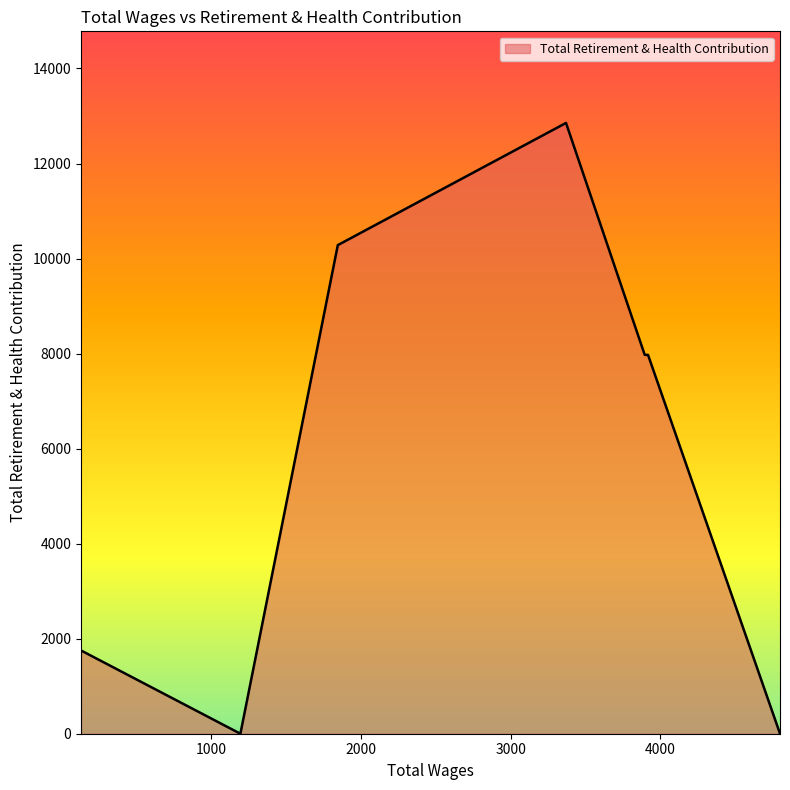

How many lines are shown in the chart?

1